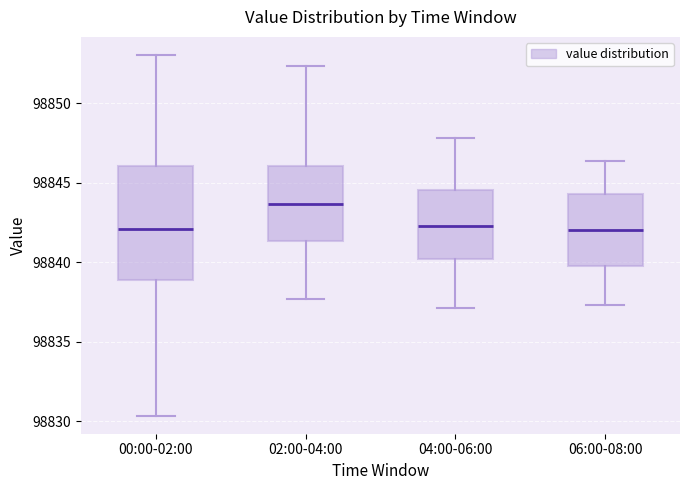

Which box's median line is the highest?

02:00-04:00